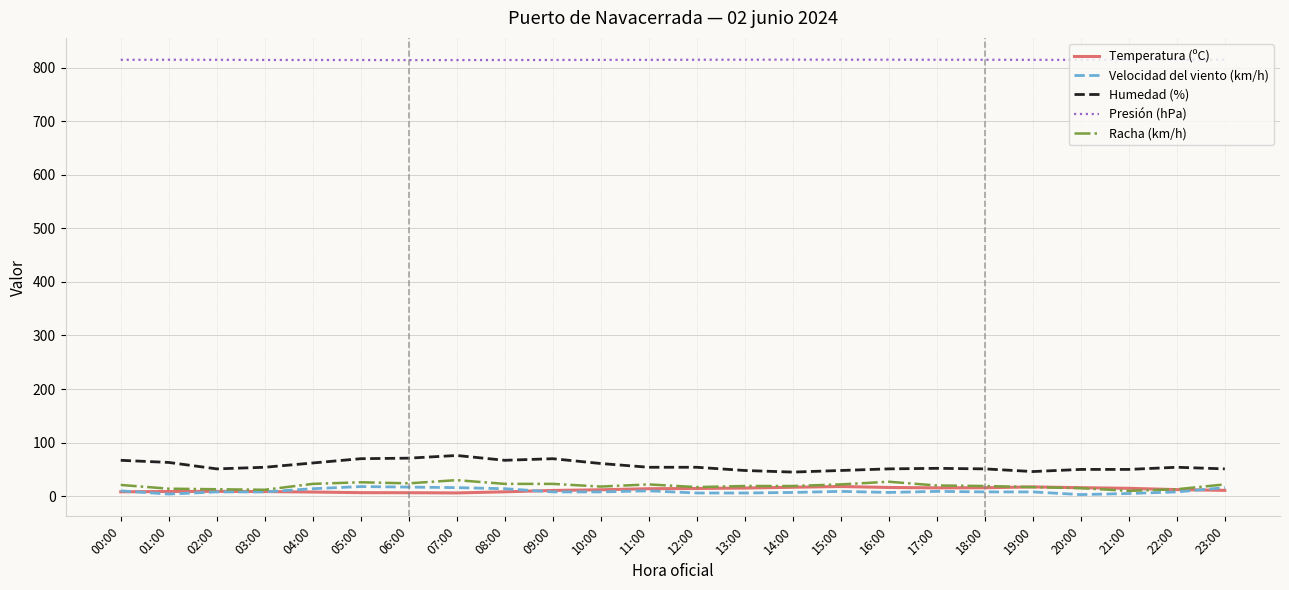

What is the average value of the Humedad (%) series?

56.9